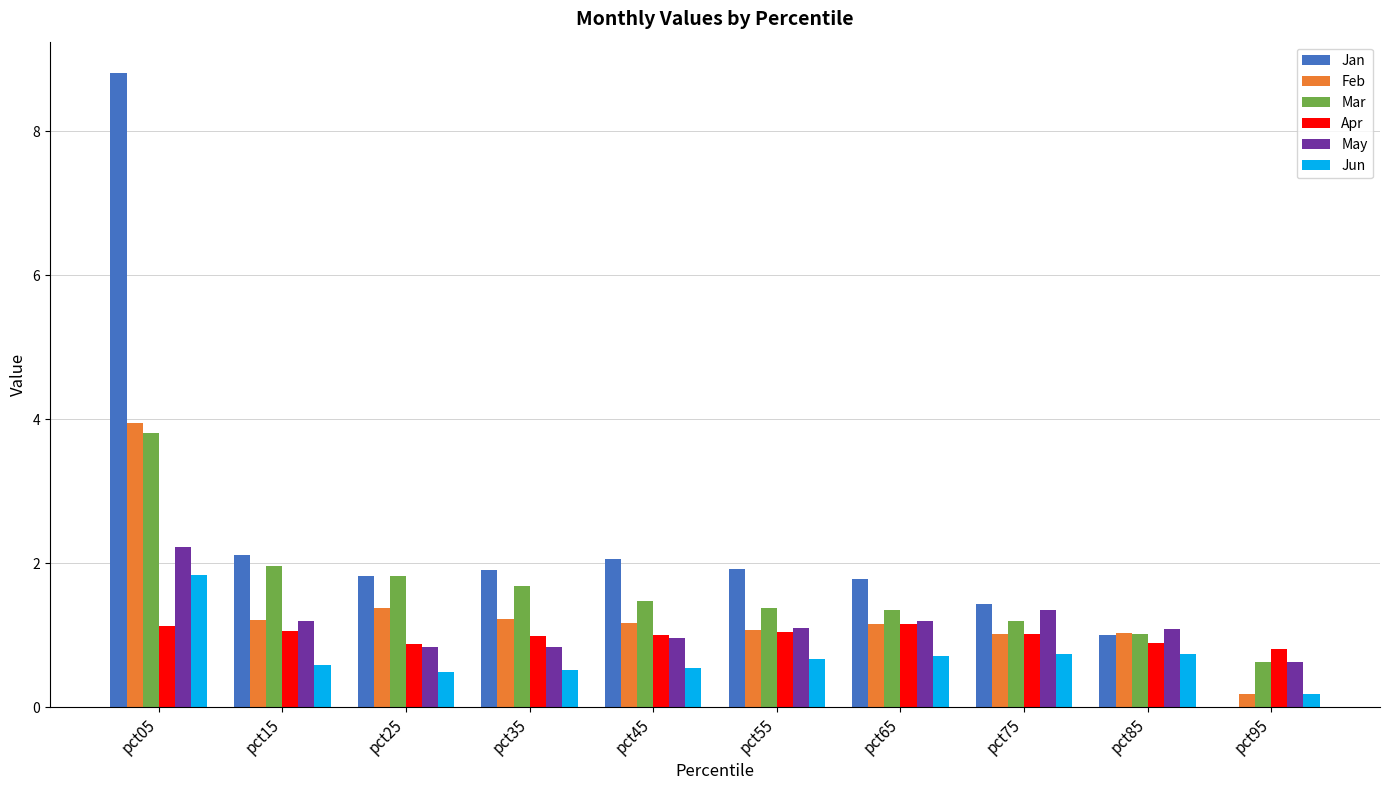

Is the value of Feb at pct35 greater than the value of May at pct25?

Yes